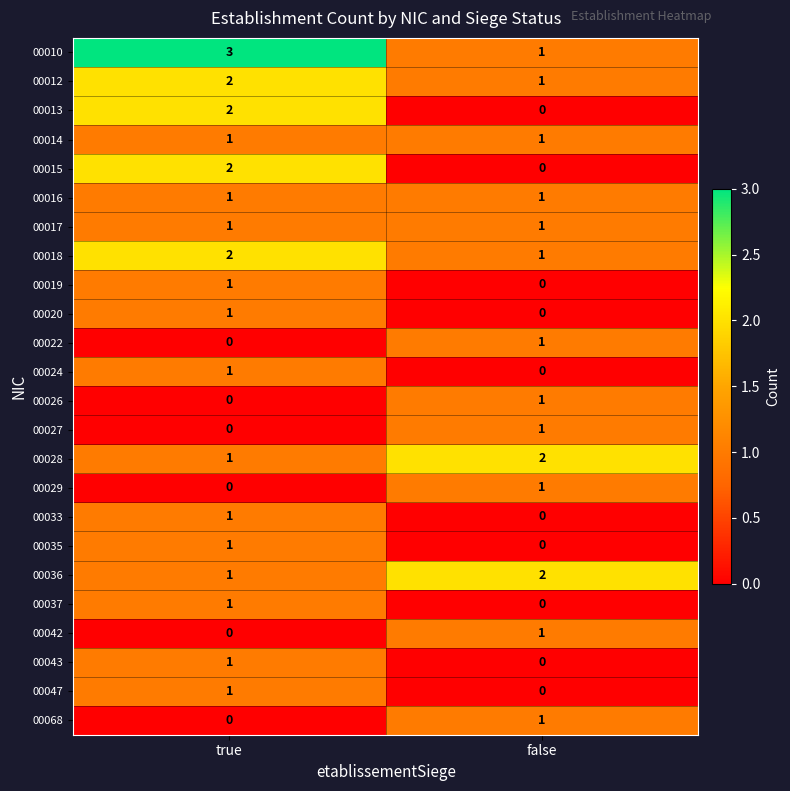

At which category does the chart reach its peak across all series?

true